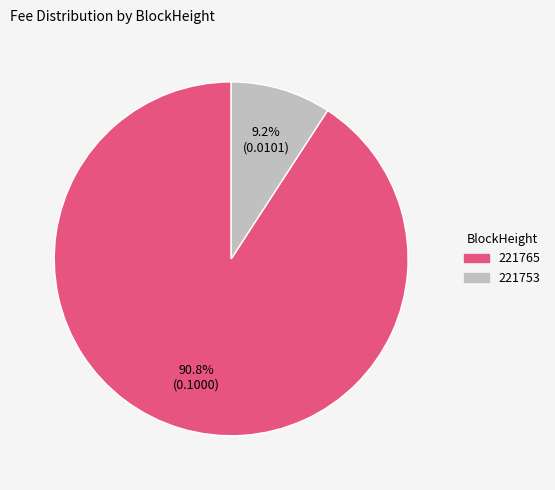

To the nearest percent, what portion does 221753 represent?

9%